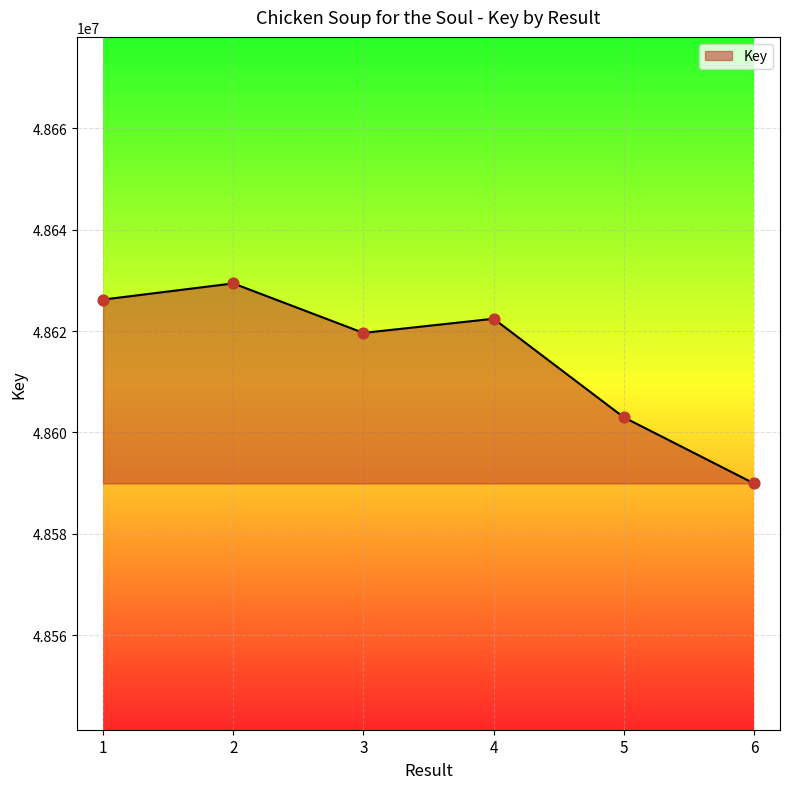

What is the ratio of the value at 2 to the value at 4?

1.0